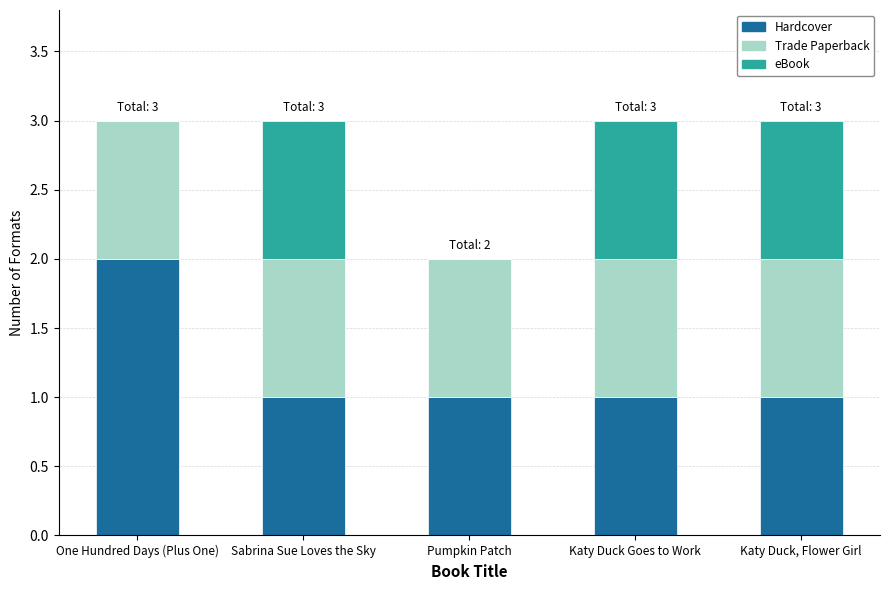

Are the bars horizontal?

No